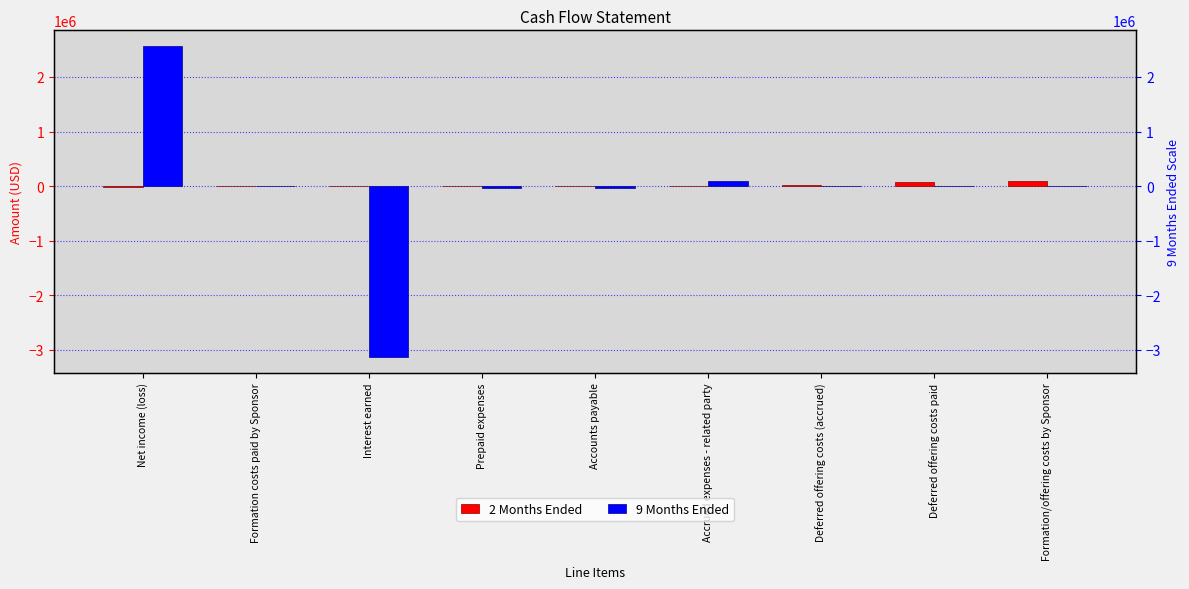

At which label does 2 Months Ended first exceed 5726?

Accounts payable